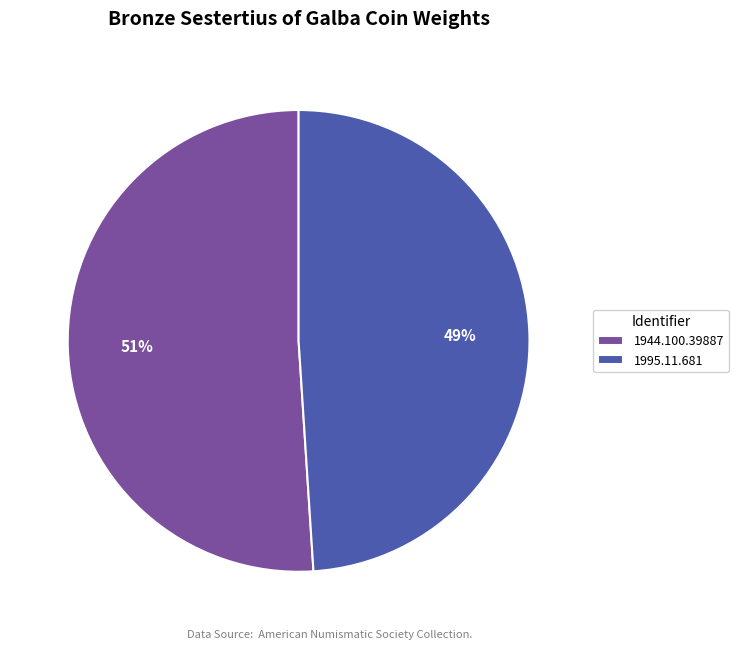

What is the largest slice in the pie chart?

1944.100.39887